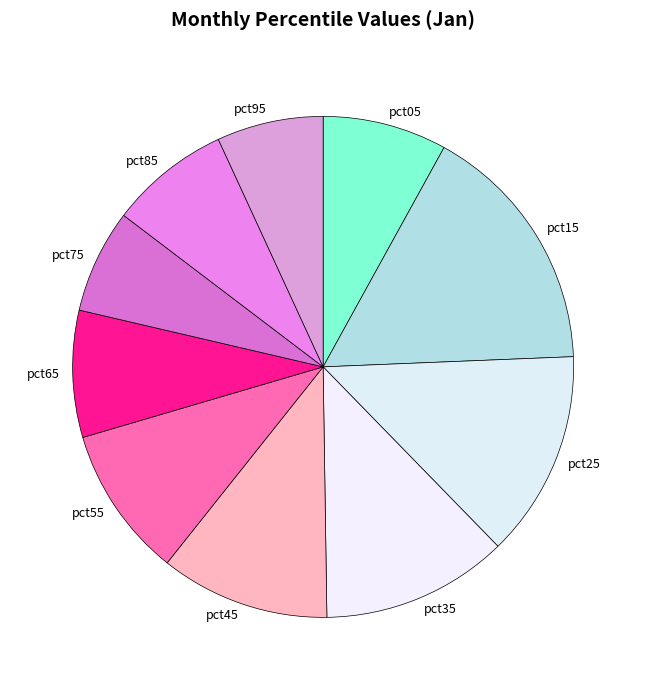

Between pct65 and pct95, which is larger?

pct65